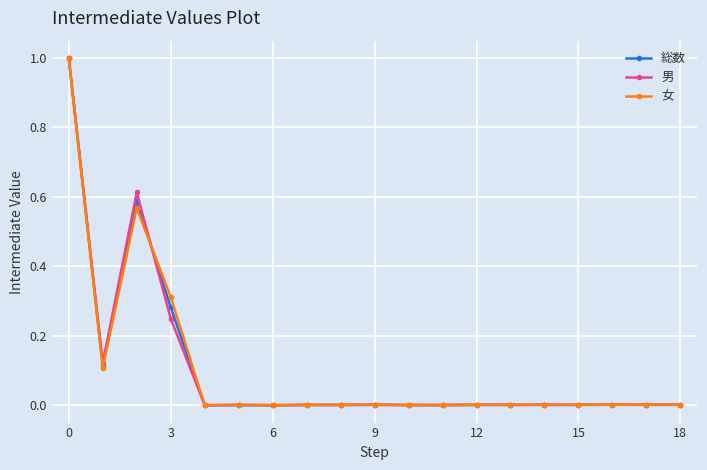

List the series in order of their overall mean, lowest first.

男, 総数, 女